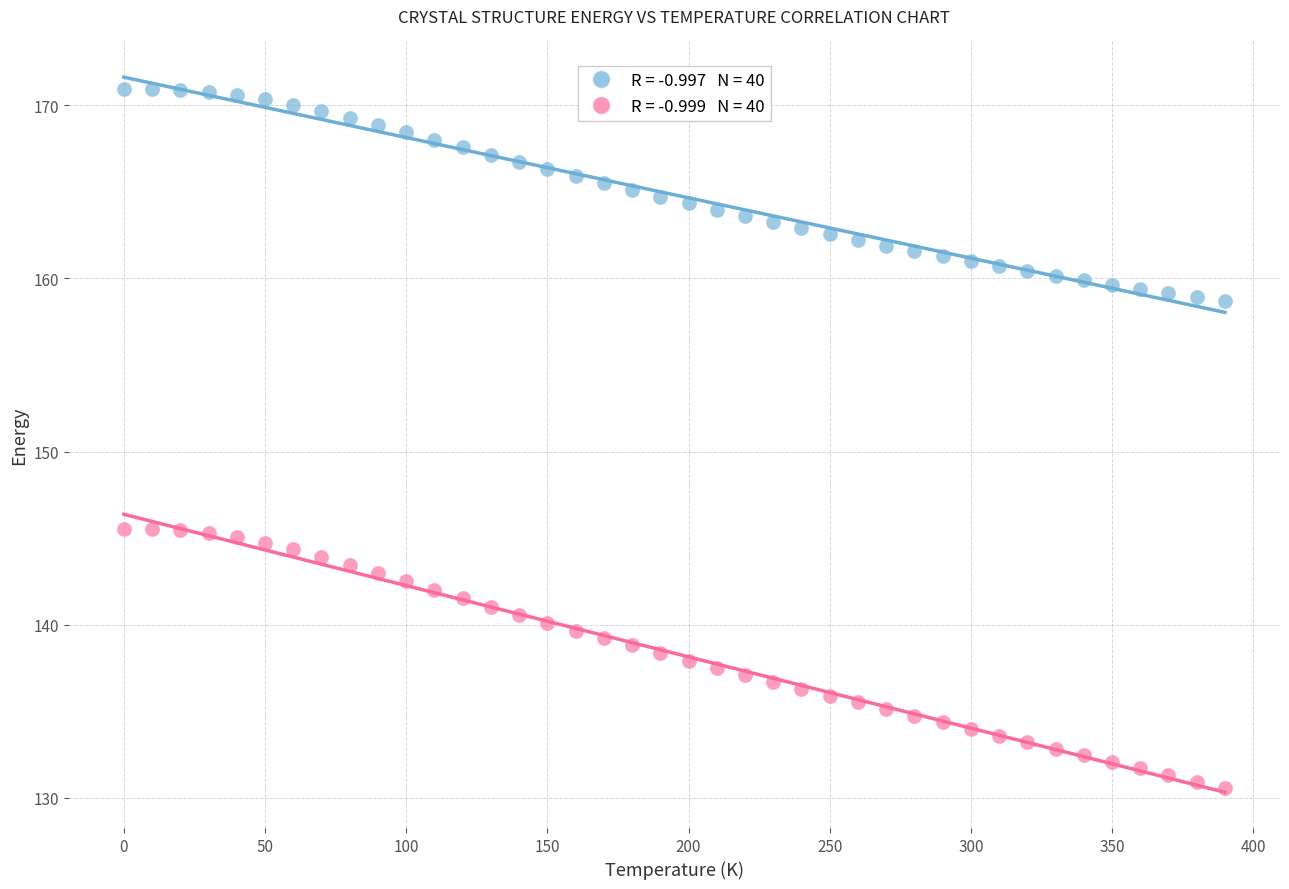

Across all data points, what is the range of X values (max minus min)?

390.0